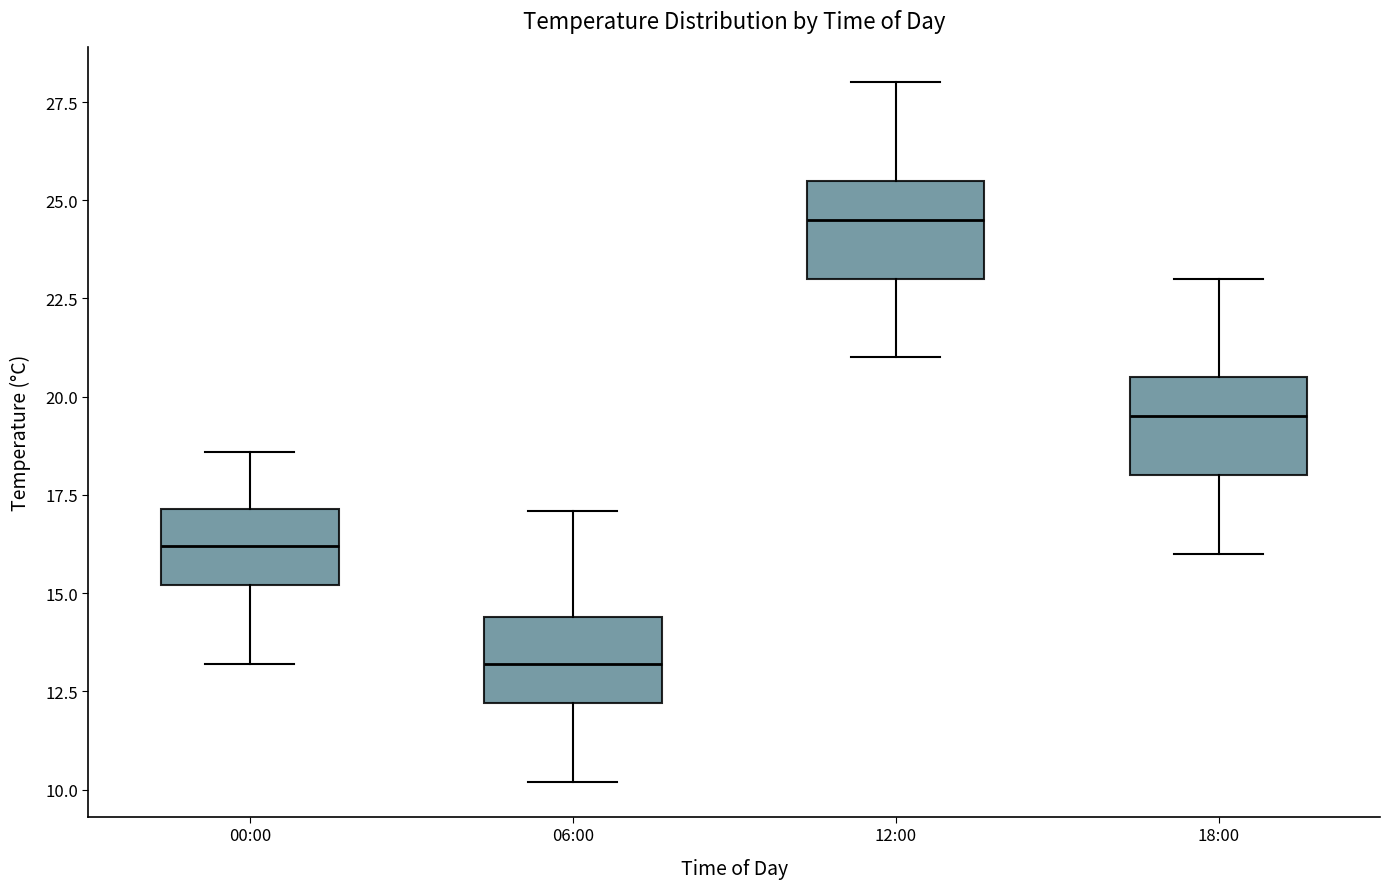

Reading left to right, read every box against the y-axis: the position of its median line, the range the box covers, and the ends of its whiskers. The values are not printed on the chart, so give them approximately, as read against the axis.

00:00: median 16.0, box 15.0 to 17.0, whiskers 13.0 to 18.5
06:00: median 13.0, box 12.0 to 14.5, whiskers 10.0 to 17.0
12:00: median 24.5, box 23.0 to 25.5, whiskers 21.0 to 28.0
18:00: median 19.5, box 18.0 to 20.5, whiskers 16.0 to 23.0